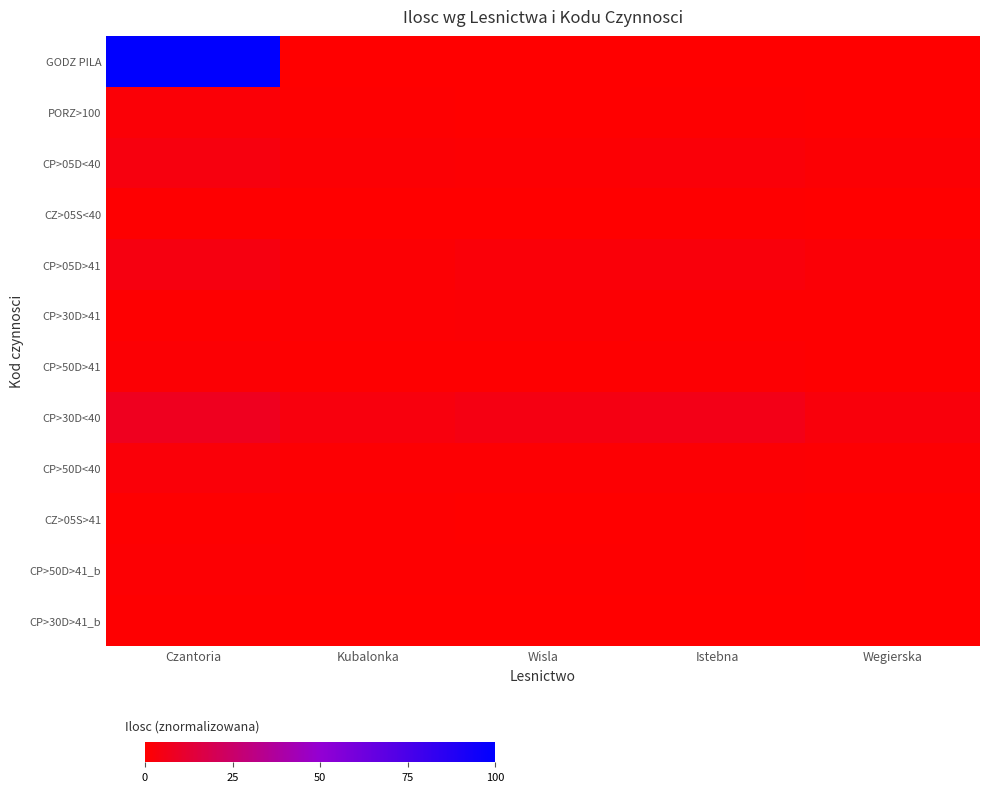

Reading left to right, extract all data points from this chart.

GODZ PILA: Czantoria=100.0	Kubalonka=0.0	Wisla=0.0	Istebna=0.0	Wegierska=0.0
PORZ>100: Czantoria=1.8	Kubalonka=0.5	Wisla=0.3	Istebna=0.4	Wegierska=0.2
CP>05D<40: Czantoria=3.6	Kubalonka=1.2	Wisla=0.8	Istebna=2.1	Wegierska=1.5
CZ>05S<40: Czantoria=0.7	Kubalonka=0.3	Wisla=0.2	Istebna=0.5	Wegierska=0.1
CP>05D>41: Czantoria=4.0	Kubalonka=1.5	Wisla=2.1	Istebna=3.0	Wegierska=1.8
CP>30D>41: Czantoria=0.5	Kubalonka=0.8	Wisla=1.2	Istebna=0.6	Wegierska=0.4
CP>50D>41: Czantoria=1.4	Kubalonka=0.6	Wisla=0.7	Istebna=1.0	Wegierska=0.5
CP>30D<40: Czantoria=7.5	Kubalonka=3.2	Wisla=4.5	Istebna=5.8	Wegierska=2.9
CP>50D<40: Czantoria=2.3	Kubalonka=1.1	Wisla=0.9	Istebna=1.5	Wegierska=0.8
CZ>05S>41: Czantoria=0.6	Kubalonka=0.4	Wisla=0.3	Istebna=0.5	Wegierska=0.2
CP>50D>41_b: Czantoria=0.9	Kubalonka=0.5	Wisla=0.4	Istebna=0.7	Wegierska=0.3
CP>30D>41_b: Czantoria=0.4	Kubalonka=0.2	Wisla=0.1	Istebna=0.3	Wegierska=0.1